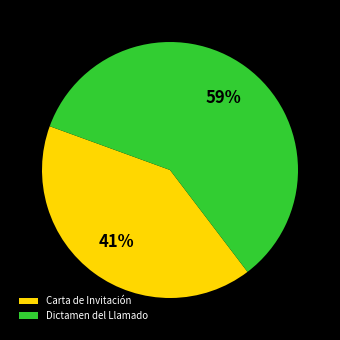

Which category has the smallest portion of the pie?

Carta de Invitación